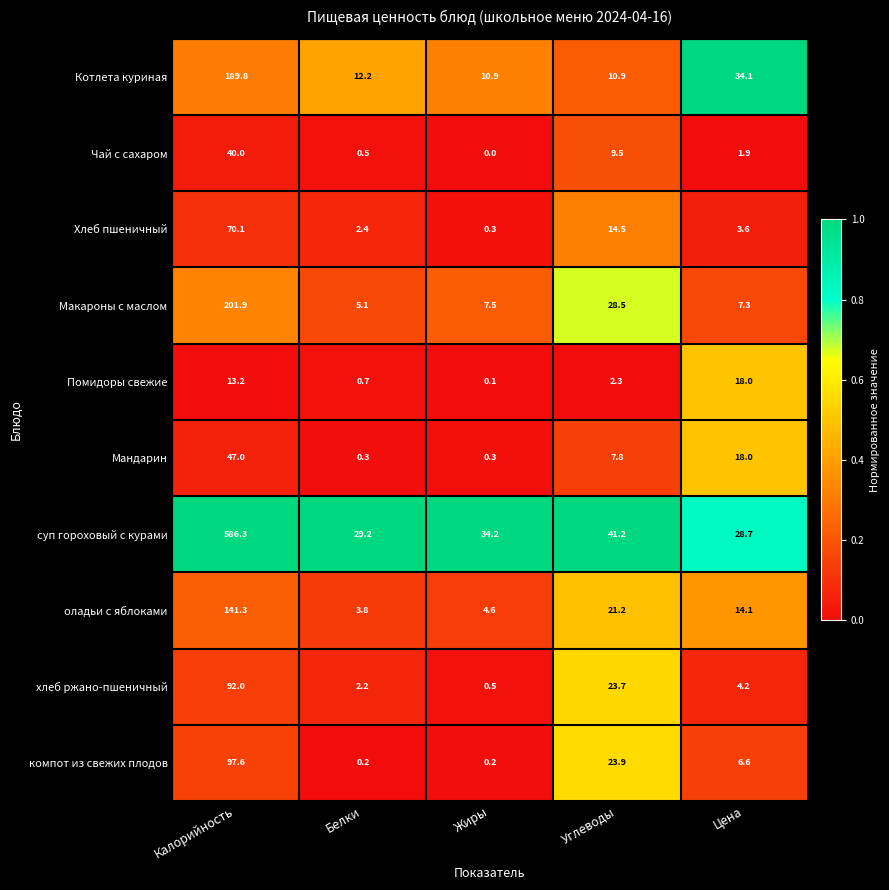

Which label corresponds to the largest value in the chart?

Калорийность